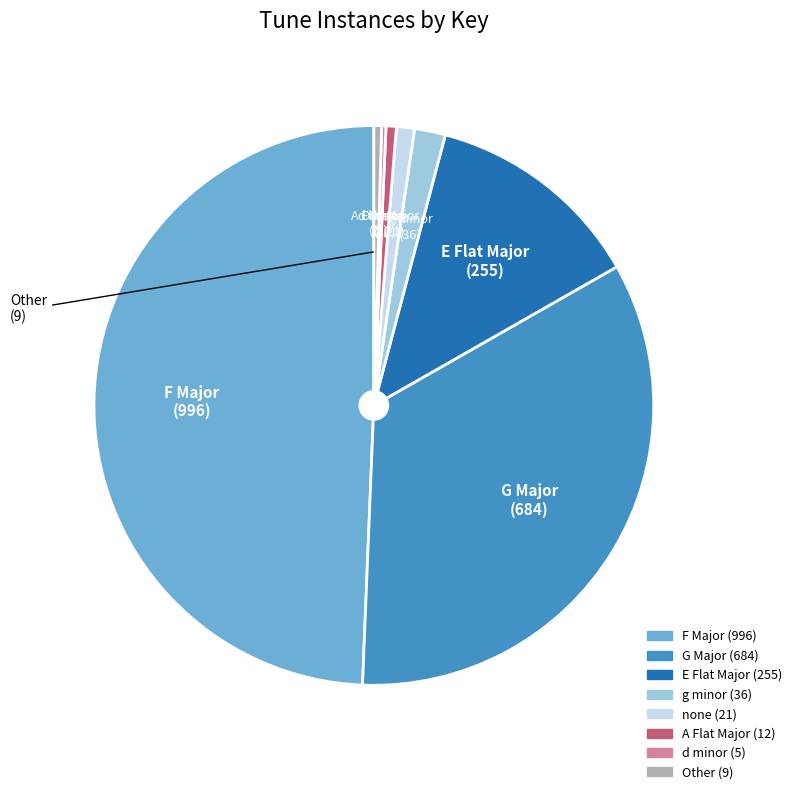

What is the smallest slice in the pie chart?

5